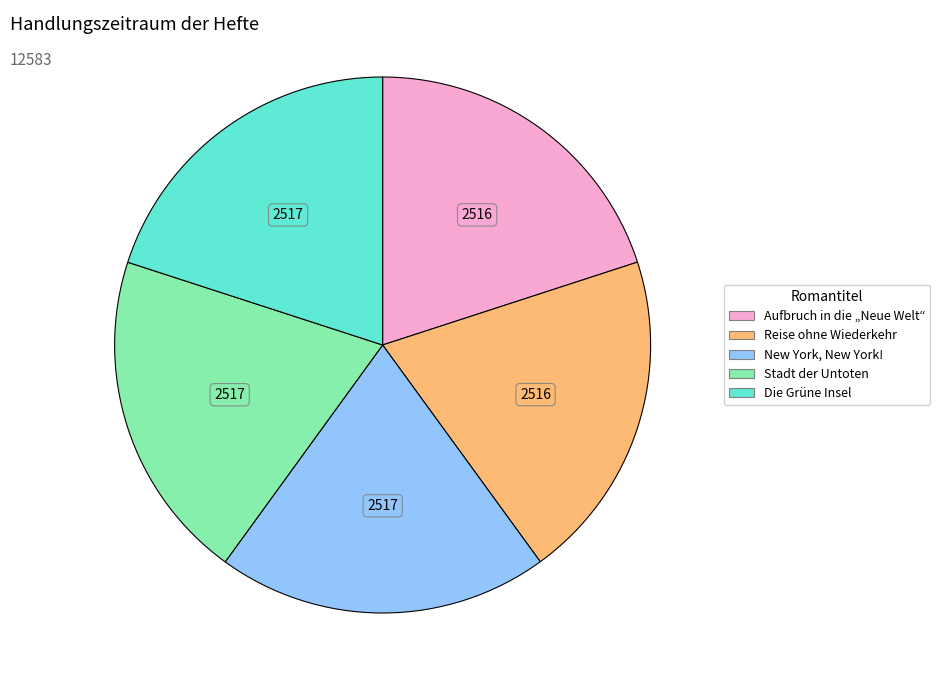

What is the ratio of the value at Aufbruch in die „Neue Welt“ to the value at Reise ohne Wiederkehr?

1.0